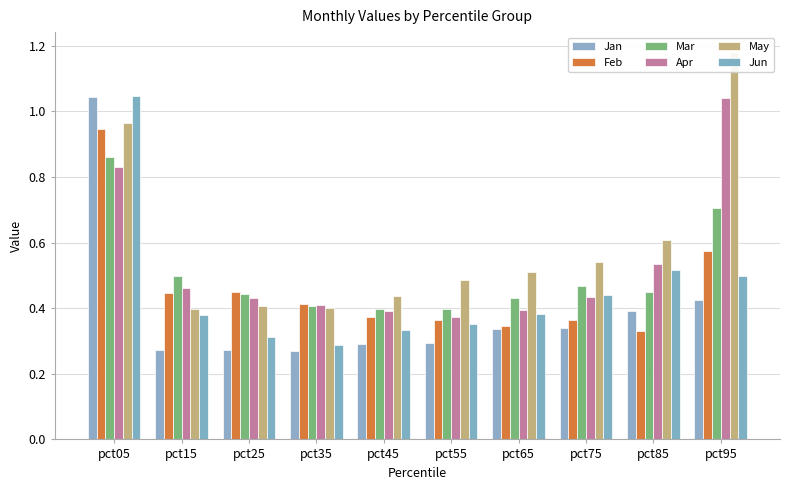

The value of Mar at pct05 is 0.9. True or false?

True